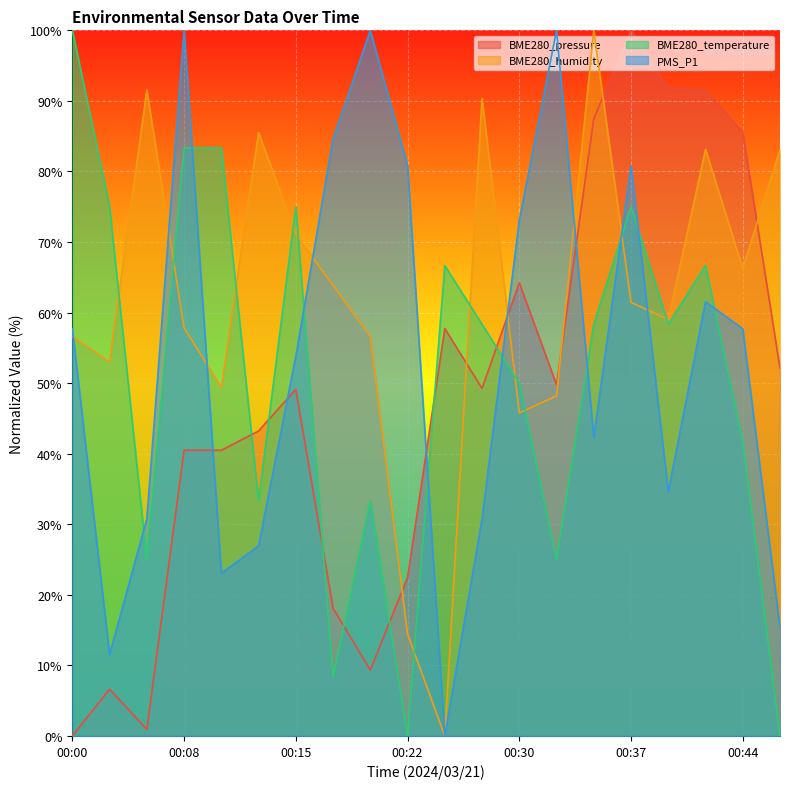

Reading left to right, list all the values displayed in this chart.

BME280_pressure: 00:00=0.0	00:03=6.6	00:05=0.9	00:08=40.5	00:10=40.5	00:12=43.2	00:15=49.1	00:17=18.1	00:20=9.4	00:22=22.5	00:25=57.7	00:27=49.3	00:30=64.2	00:32=49.8	00:34=87.5	00:37=100.0	00:39=91.7	00:42=91.5	00:44=85.5	00:47=52.1
BME280_humidity: 00:00=56.6	00:03=53.0	00:05=91.6	00:08=57.8	00:10=49.4	00:12=85.5	00:15=71.1	00:17=63.9	00:20=56.6	00:22=14.5	00:25=0.0	00:27=90.4	00:30=45.8	00:32=48.2	00:34=100.0	00:37=61.4	00:39=59.0	00:42=83.1	00:44=66.3	00:47=83.1
BME280_temperature: 00:00=100.0	00:03=75.0	00:05=25.0	00:08=83.3	00:10=83.3	00:12=33.3	00:15=75.0	00:17=8.3	00:20=33.3	00:22=0.0	00:25=66.7	00:27=58.3	00:30=50.0	00:32=25.0	00:34=58.3	00:37=75.0	00:39=58.3	00:42=66.7	00:44=41.7	00:47=0.0
PMS_P1: 00:00=57.7	00:03=11.5	00:05=30.8	00:08=100.0	00:10=23.1	00:12=26.9	00:15=53.8	00:17=84.6	00:20=100.0	00:22=80.8	00:25=0.0	00:27=30.8	00:30=73.1	00:32=100.0	00:34=42.3	00:37=80.8	00:39=34.6	00:42=61.5	00:44=57.7	00:47=15.4